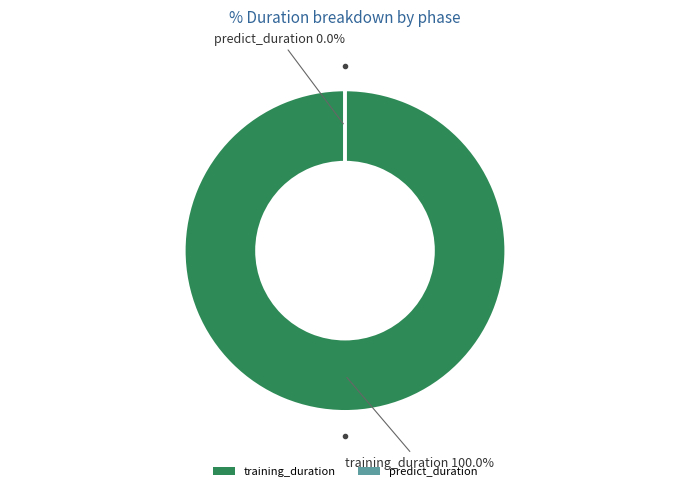

What percentage do training_duration and predict_duration together represent?

100.0%